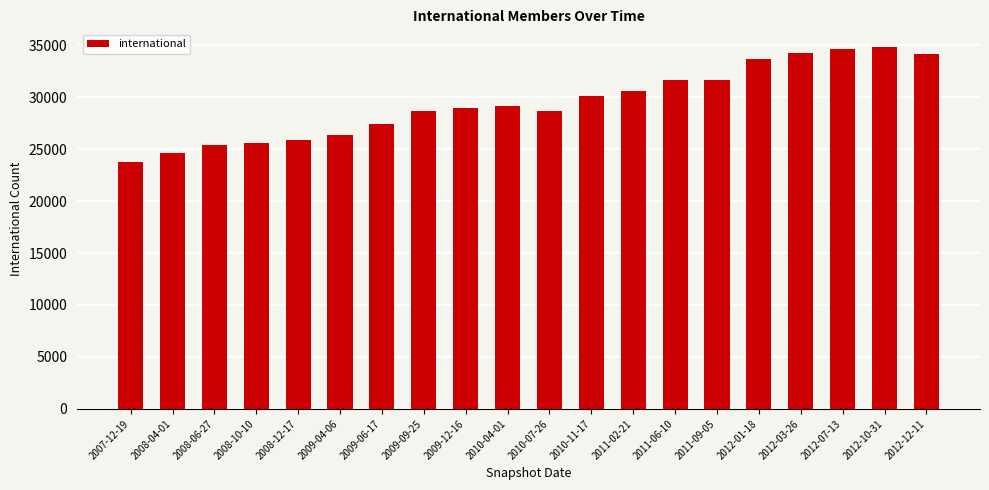

What value does the data have at 2009-06-17?

27447